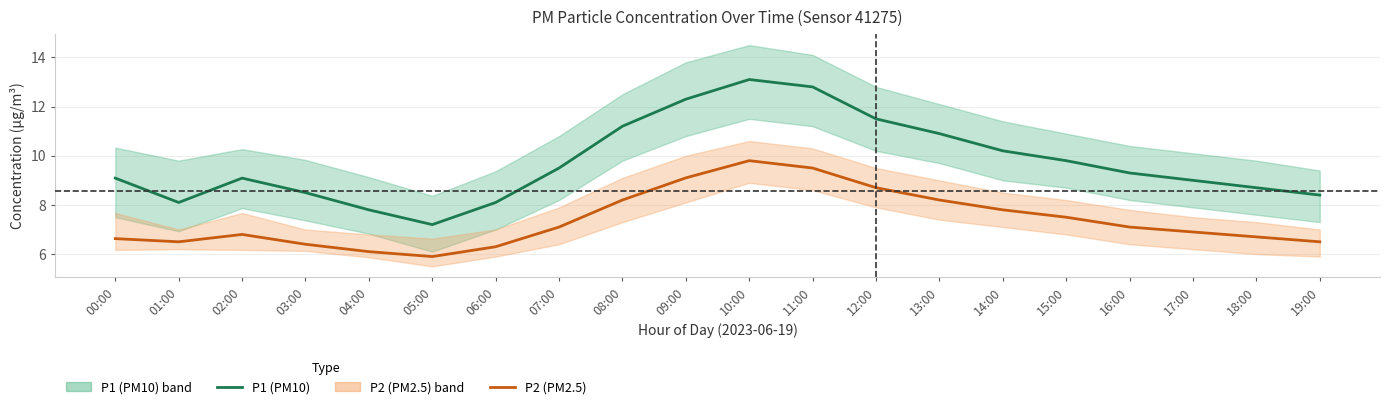

What is the lowest value of the P2 (PM2.5) series?

5.9